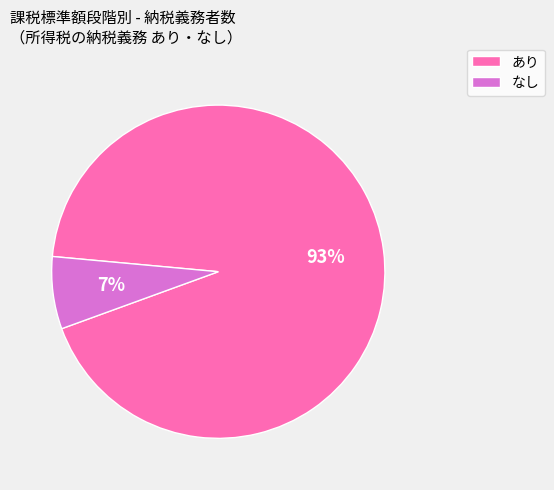

Count the number of slices in the pie.

2